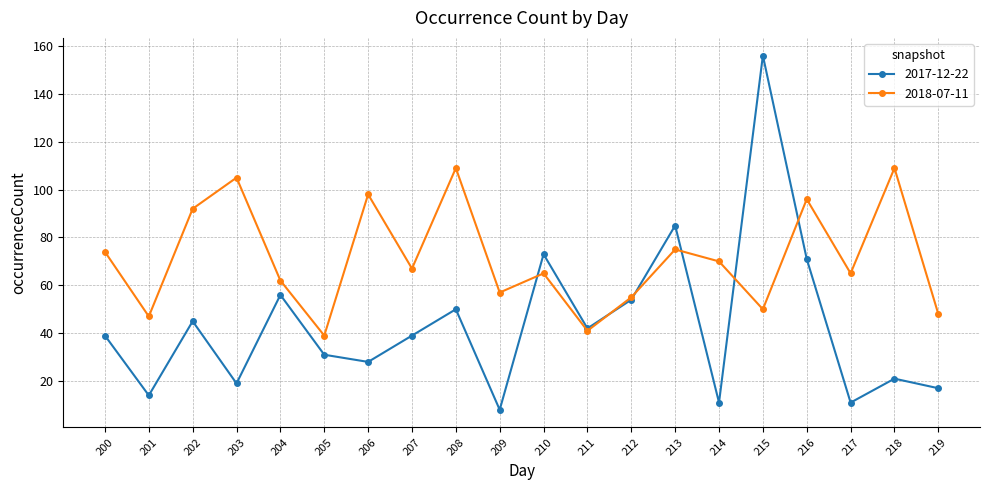

What is the value of the 2018-07-11 point at the 4th from the left?

105